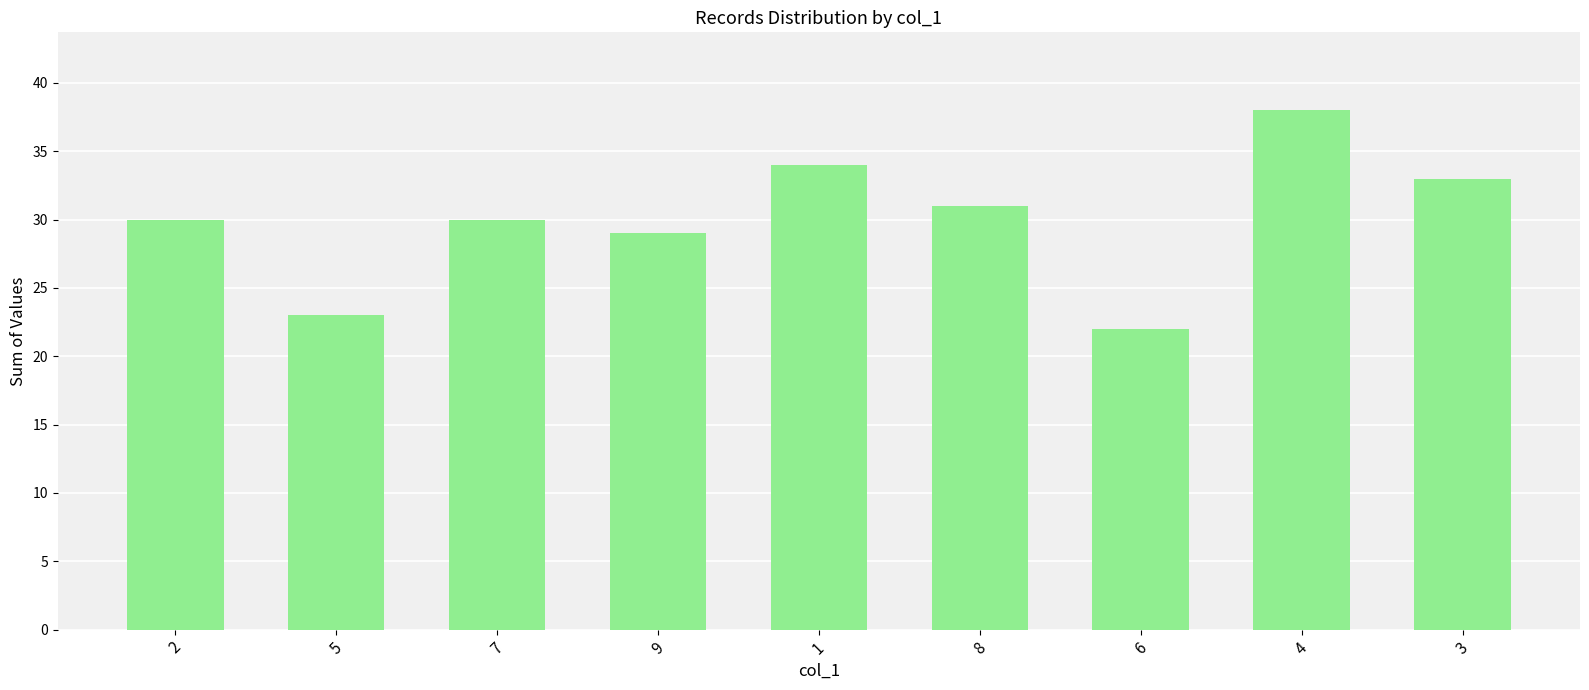

Reading left to right, extract all data points from this chart.

30	23	30	29	34	31	22	38	33